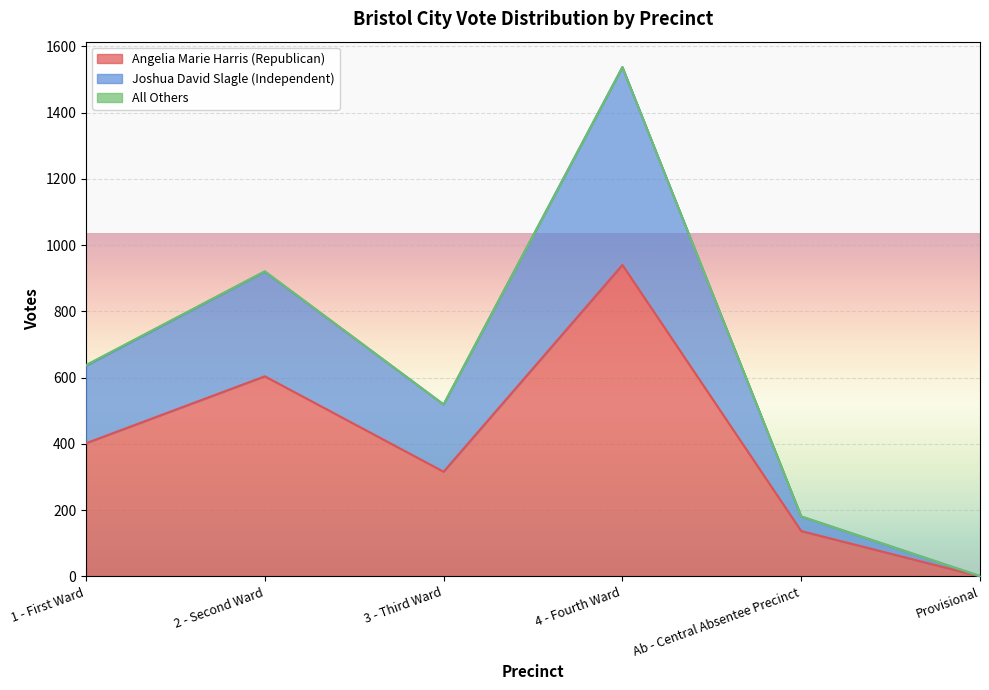

What is the highest value of the Angelia Marie Harris (Republican) series?

940